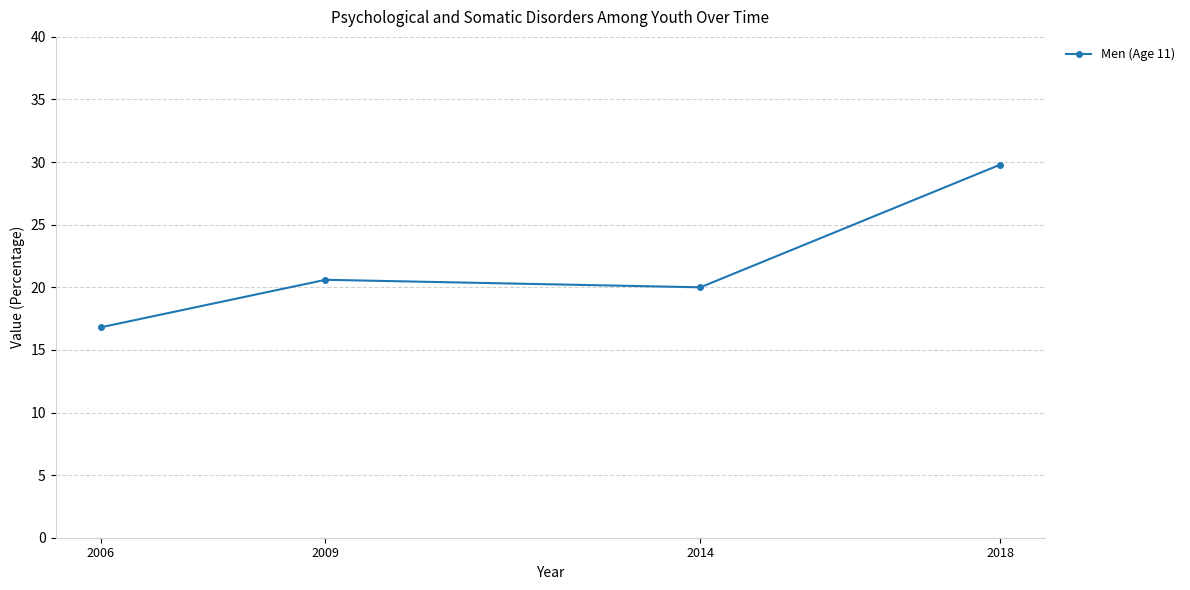

At which label does the data first exceed 20?

2009